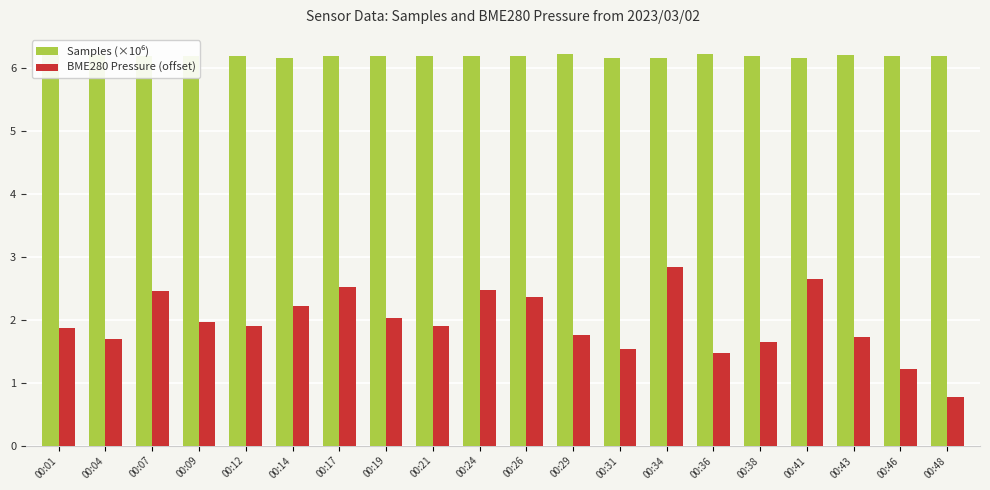

At which label does BME280 Pressure (offset) reach its peak?

00:34